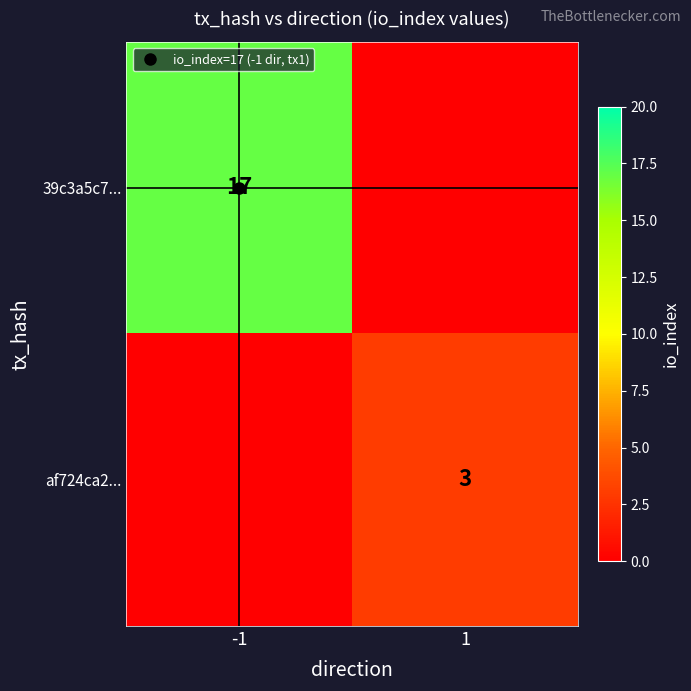

Which series has the widest spread of values?

39c3a5c7...